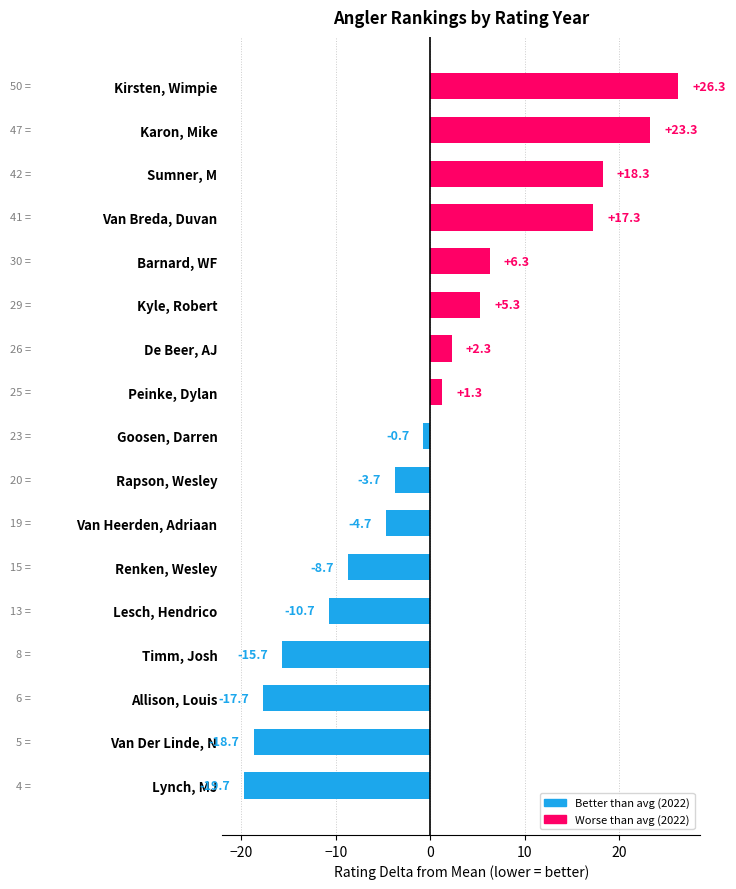

Are the bars horizontal?

Yes